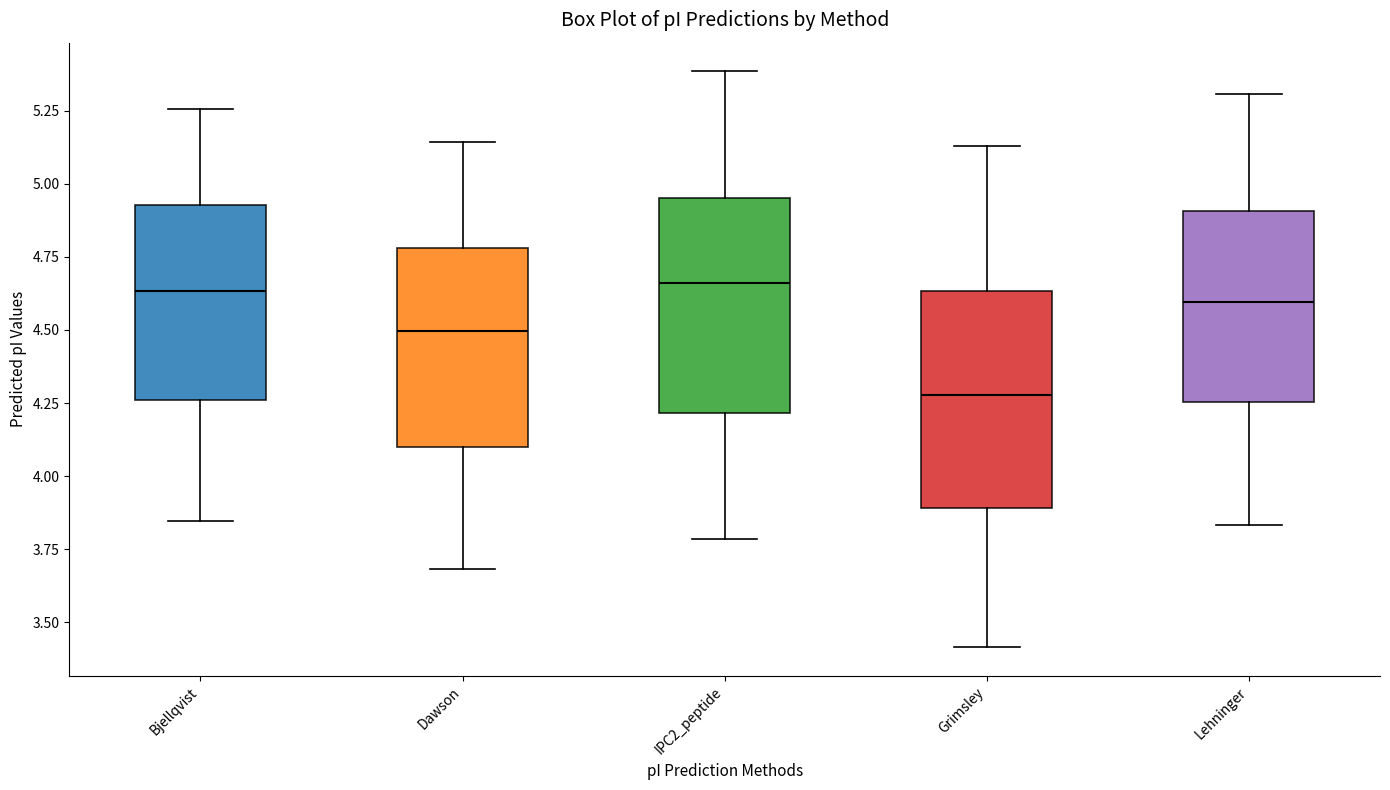

Reading left to right, read every box against the y-axis: the position of its median line, the range the box covers, and the ends of its whiskers. The values are not printed on the chart, so give them approximately, as read against the axis.

Bjellqvist: median 4.65, box 4.25 to 4.95, whiskers 3.85 to 5.25
Dawson: median 4.50, box 4.10 to 4.80, whiskers 3.70 to 5.15
IPC2_peptide: median 4.65, box 4.20 to 4.95, whiskers 3.80 to 5.40
Grimsley: median 4.30, box 3.90 to 4.65, whiskers 3.40 to 5.15
Lehninger: median 4.60, box 4.25 to 4.90, whiskers 3.85 to 5.30